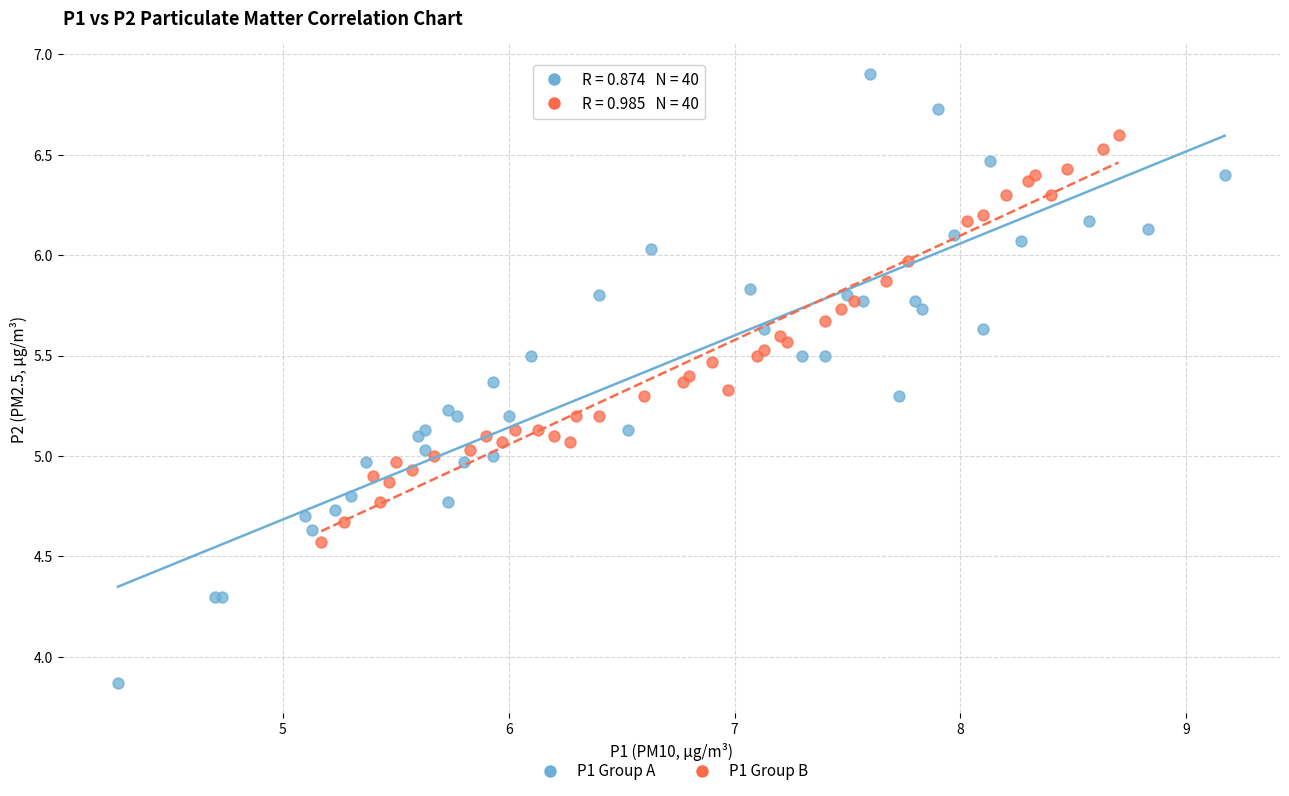

Which series reaches the maximum Y coordinate?

P1 Group A